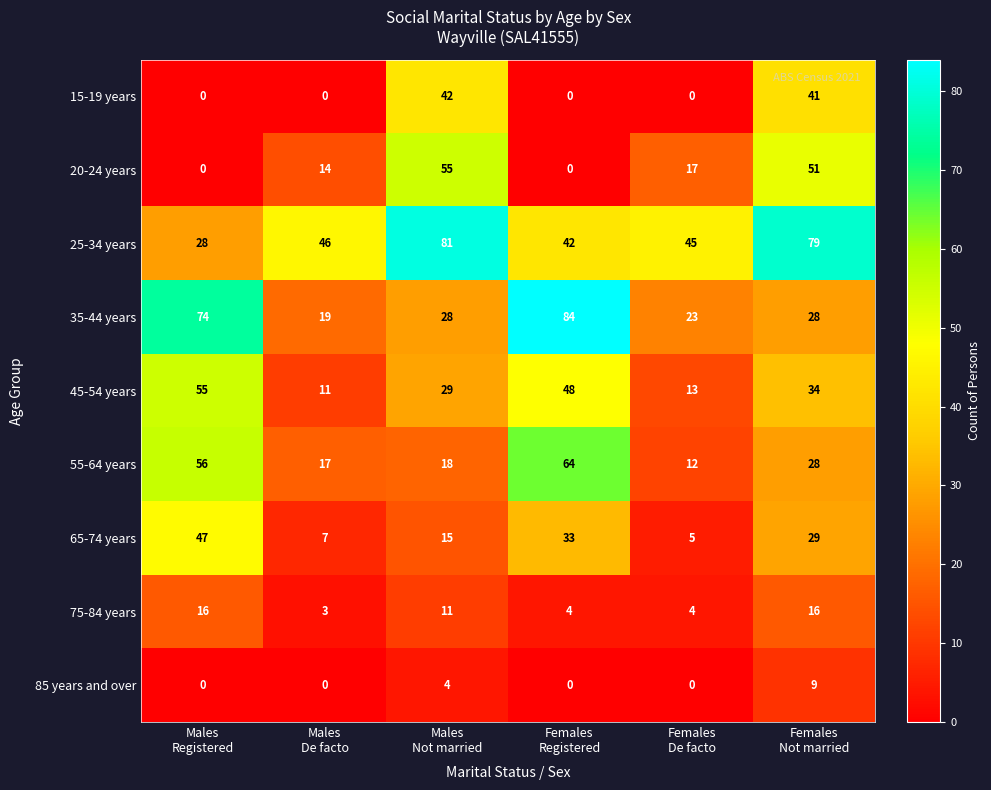

Which series has the widest spread of values?

35-44 years